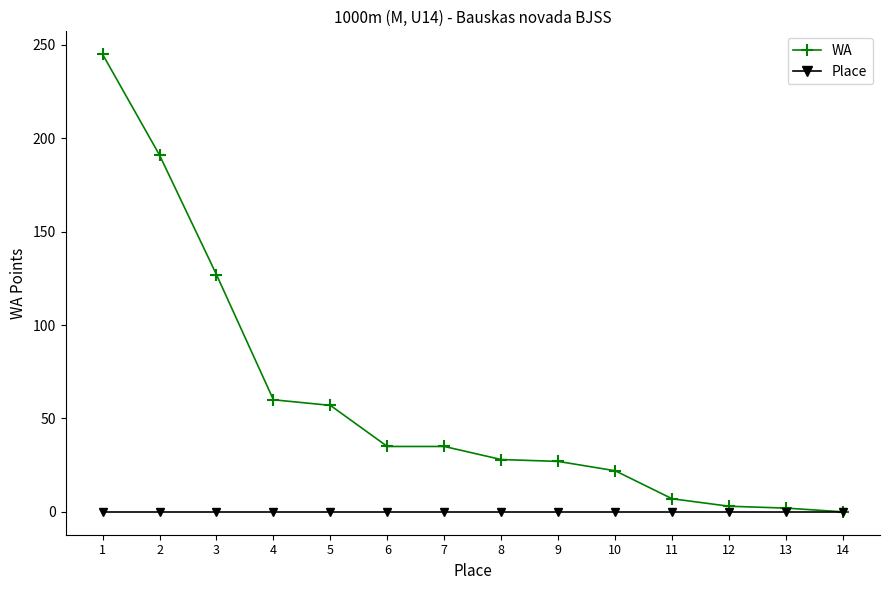

The WA series shows 60 at 4. True or false?

True